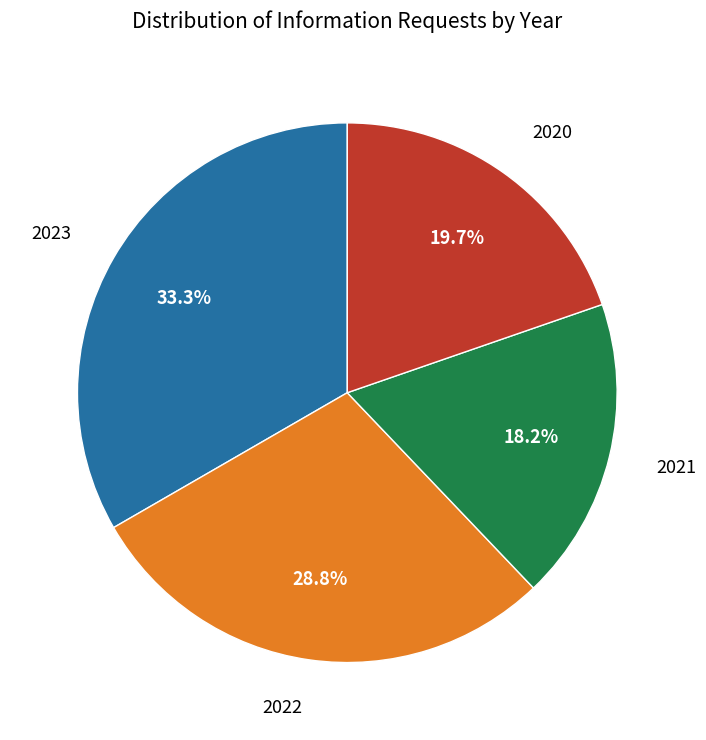

Does any single category account for the majority?

No